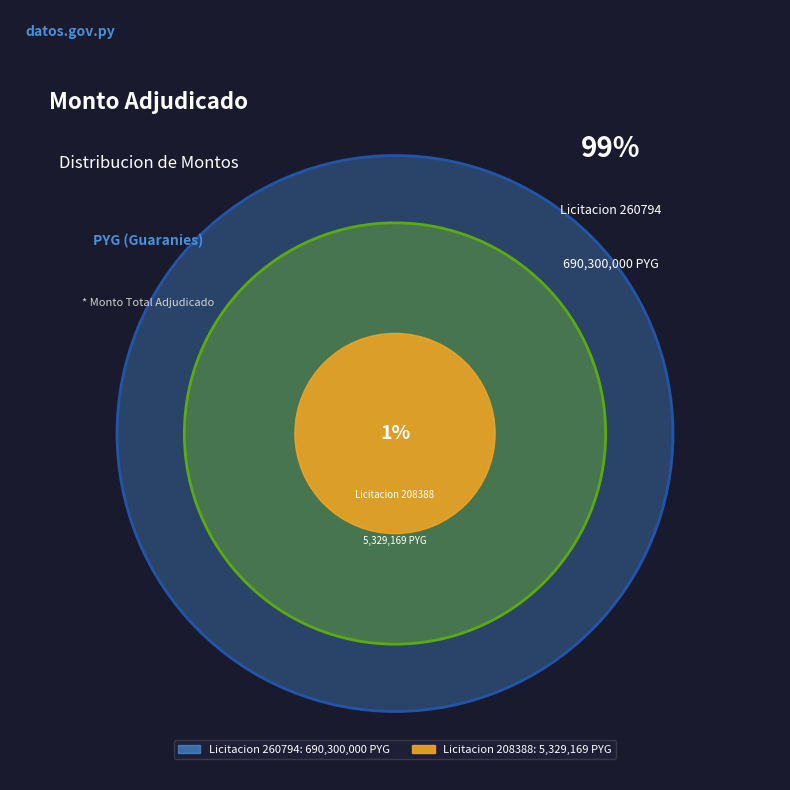

Combined, what portion of the pie is 208388-interdenim-saci-12 and 260794-interdenim-saci-3?

100.0%